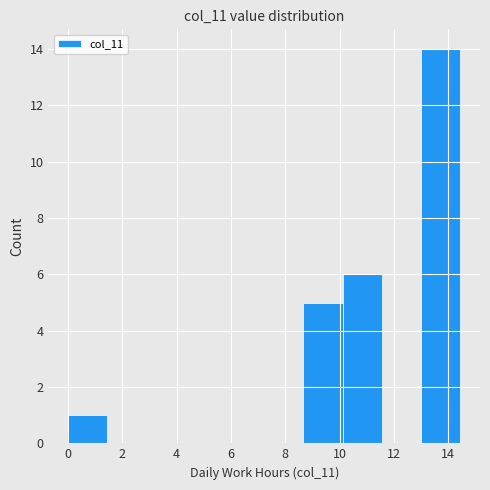

What is the height of the bar covering 10.2 to 11.6 on the x-axis? Neither the bar edges nor the heights are printed on the chart, so give them approximately, as read against the axes.

6